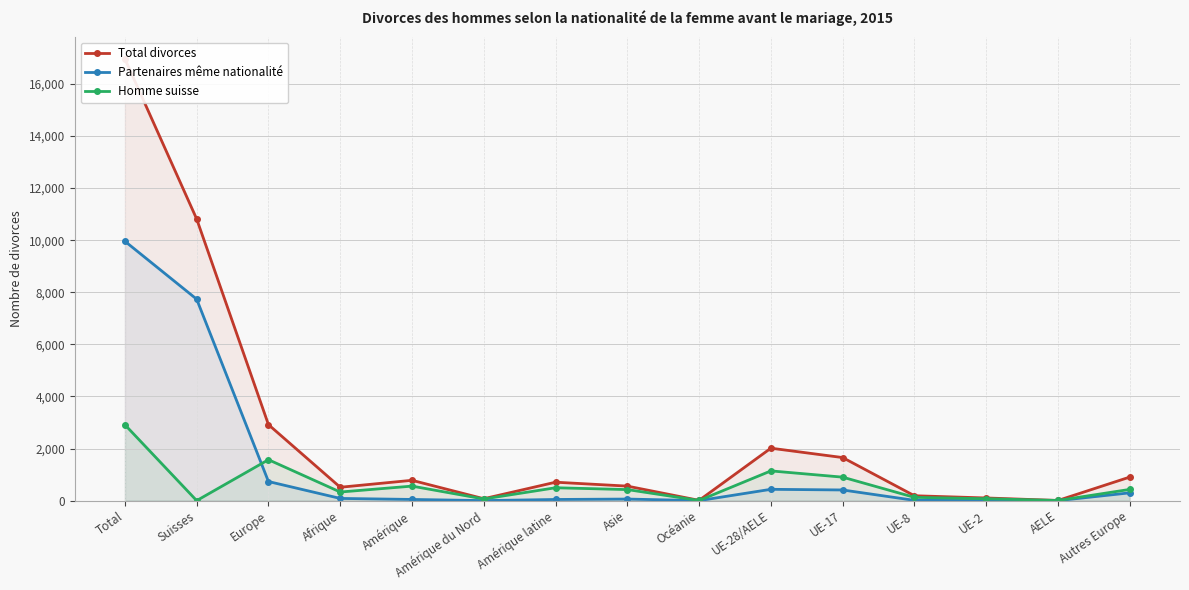

True or false: Total divorces and Homme suisse cross at least once.

False